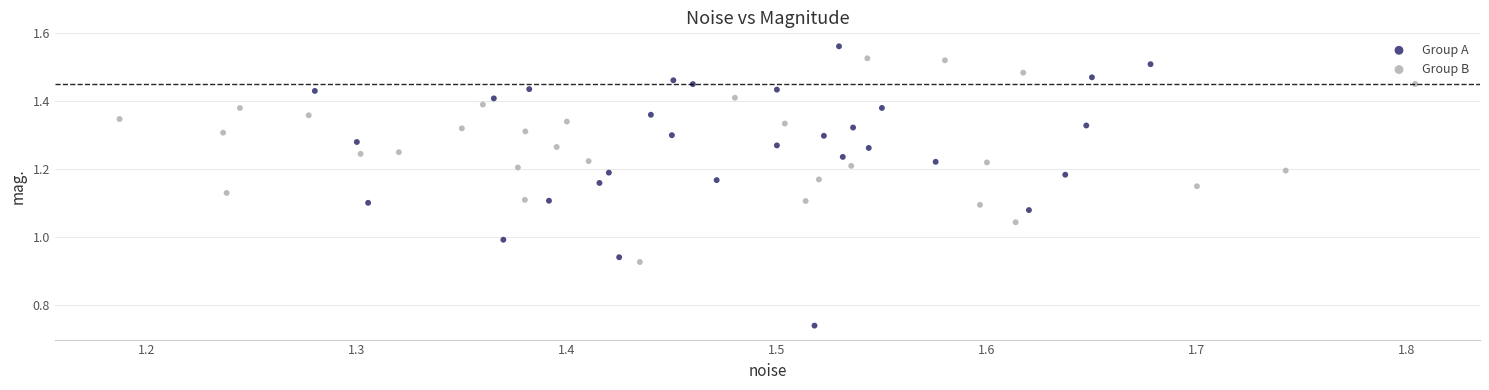

Which series has the widest spread of Y values?

Group A